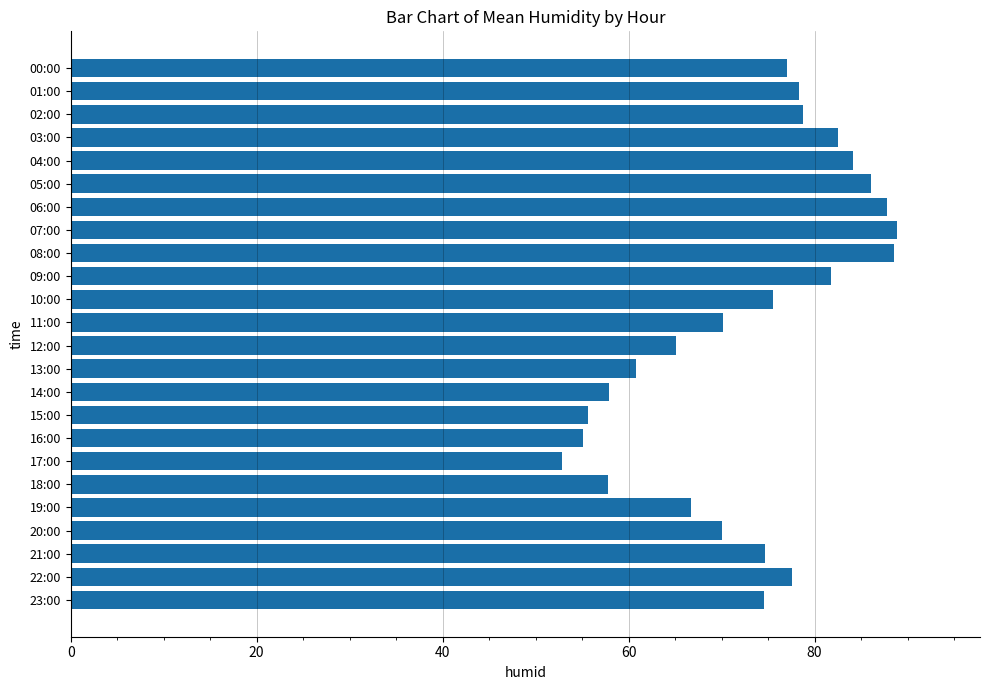

Read the value at 16:00.

55.1